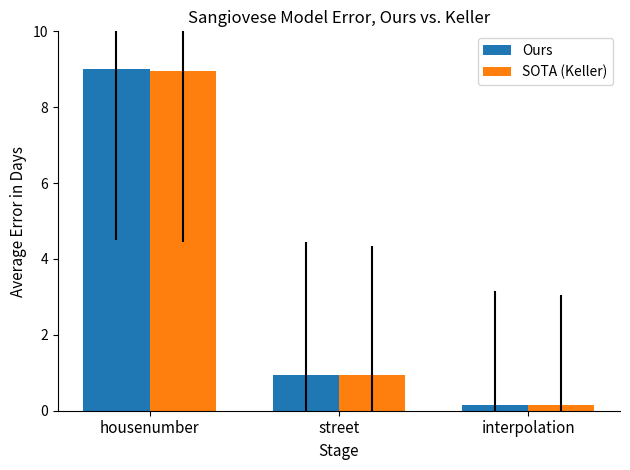

Are the bars horizontal?

No